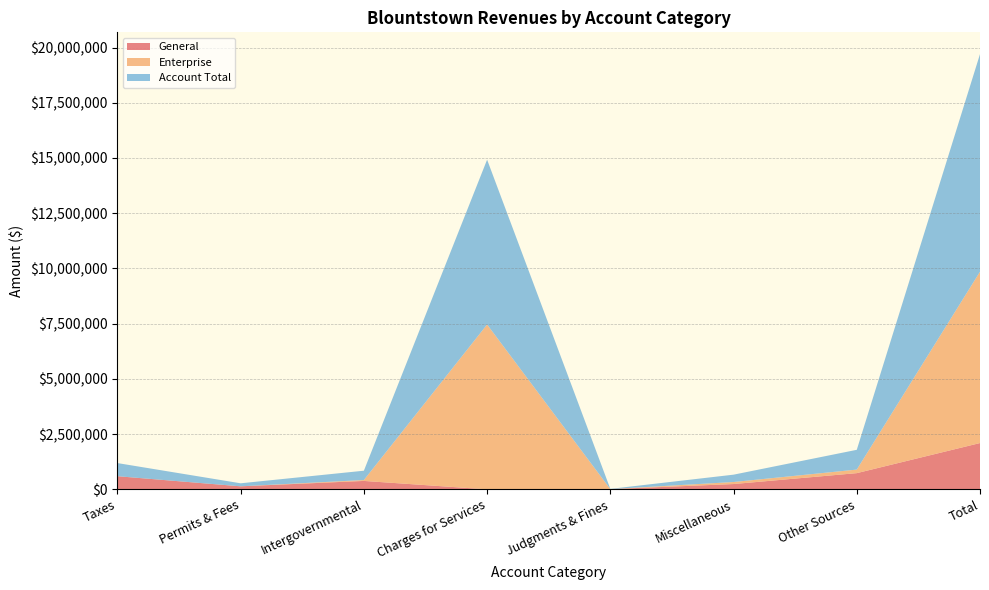

Which category has the highest value in the General series?

Total